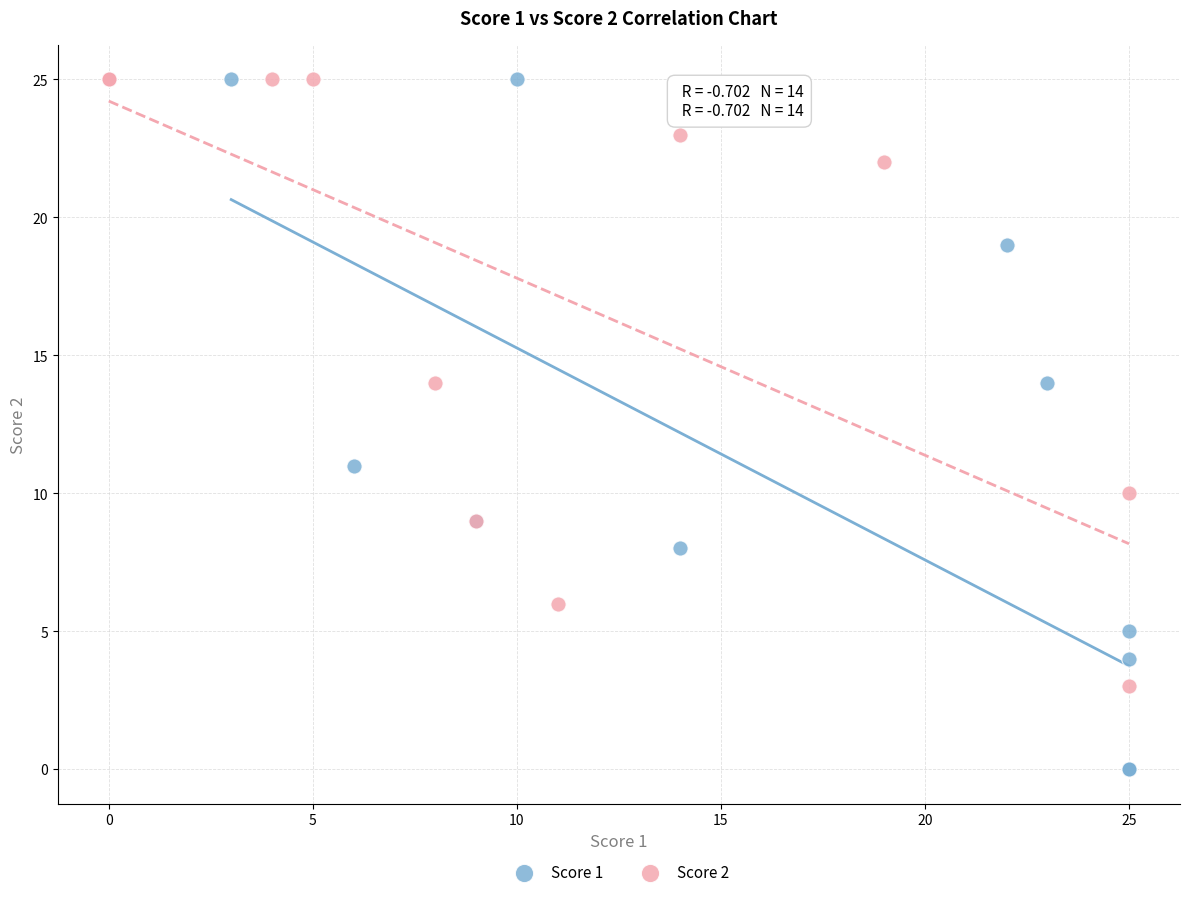

Which series has the largest Y range (max minus min)?

Score 1